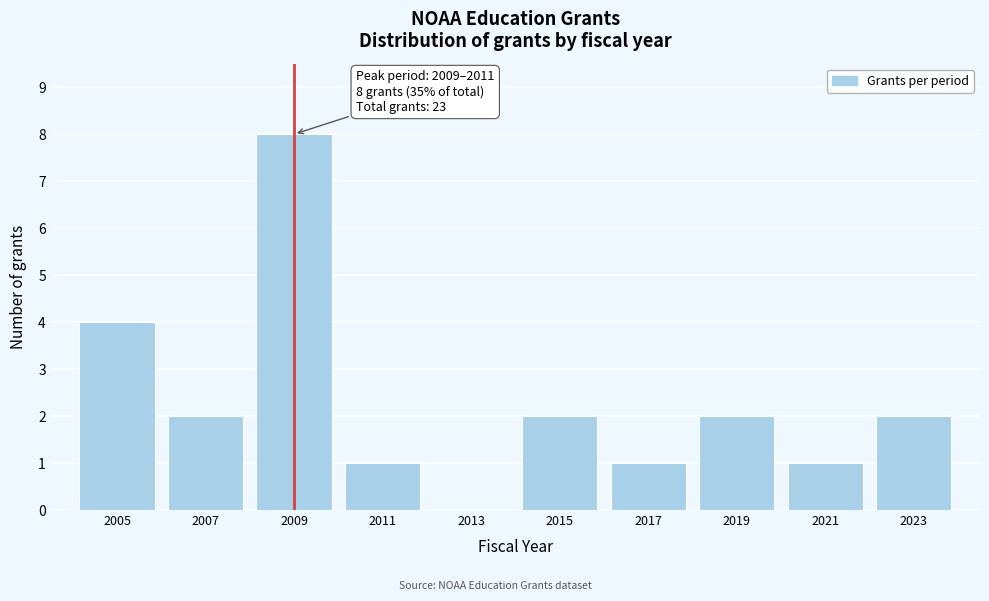

Reading left to right, what are all the values shown in this chart?

2005=4	2007=2	2009=8	2011=1	2013=0	2015=2	2017=1	2019=2	2021=1	2023=2